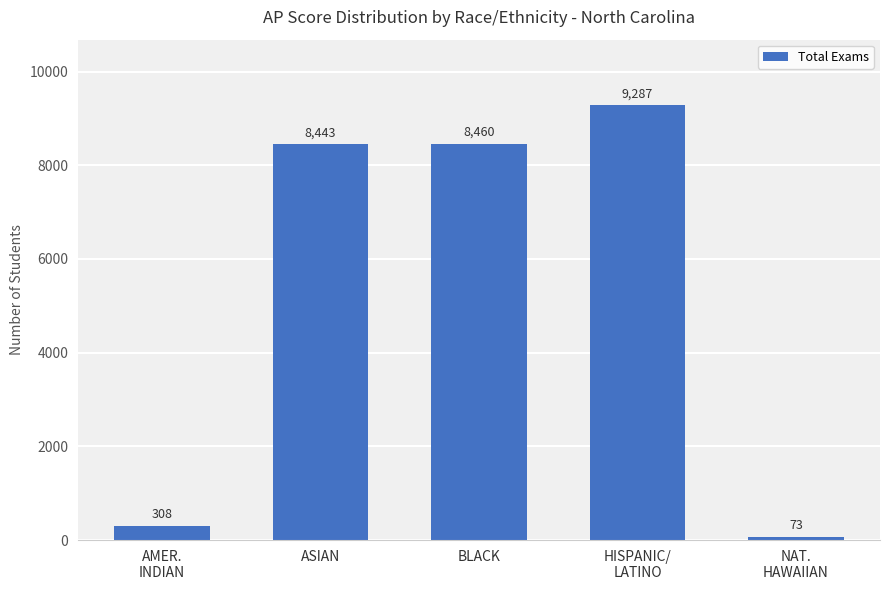

What is the change in value from AMER.
INDIAN to NAT.
HAWAIIAN?

-235